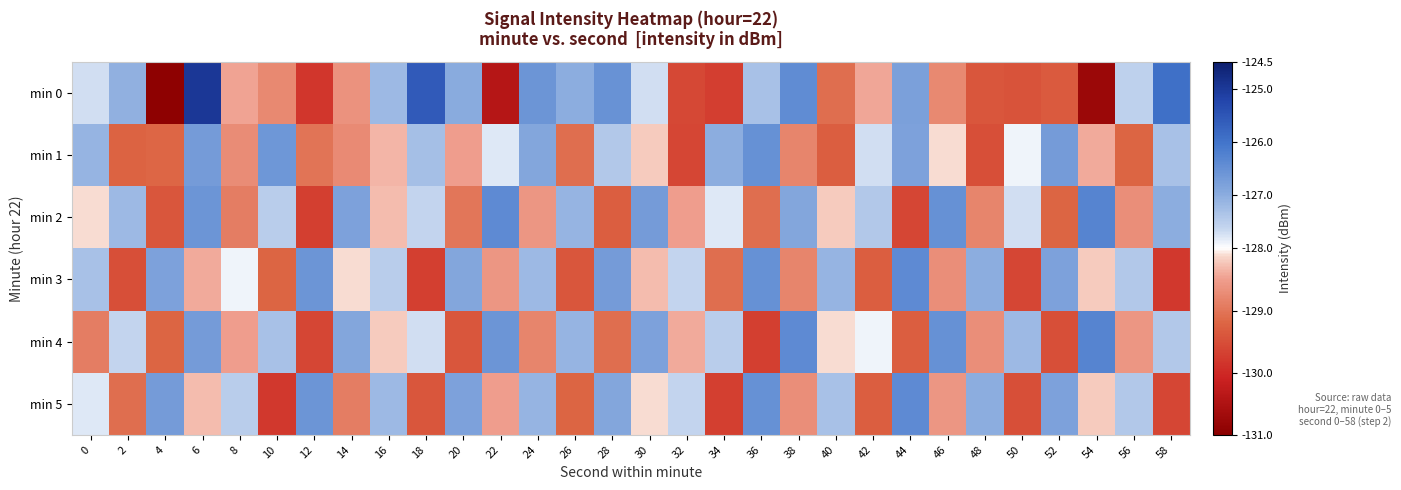

At 44, list the series in order from smallest to largest.

min 2, min 4, min 1, min 0, min 3, min 5